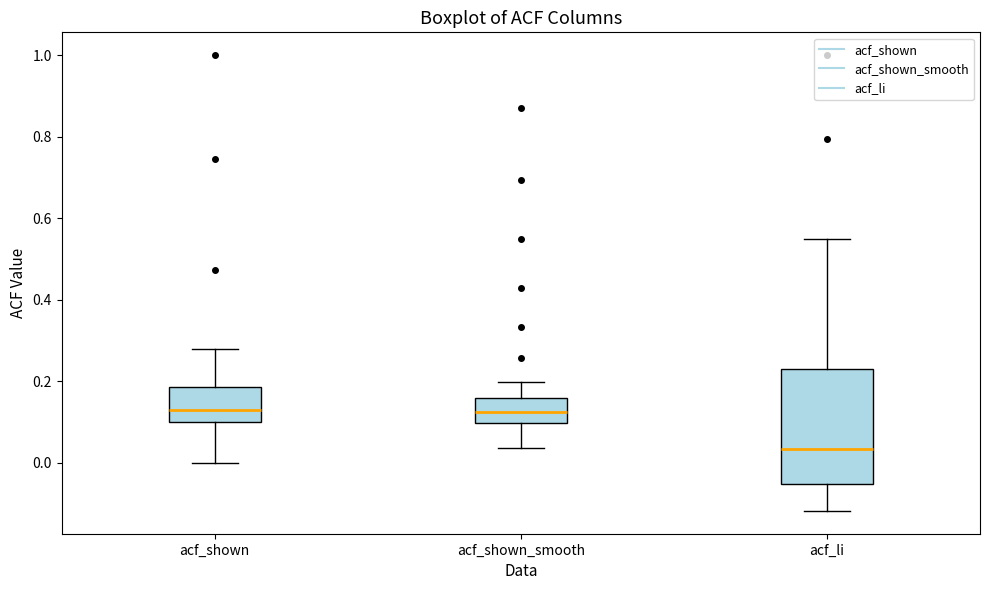

Where is the upper edge of the box for acf_shown on the y-axis? The values are not printed on the chart, so give them approximately, as read against the axis.

0.18